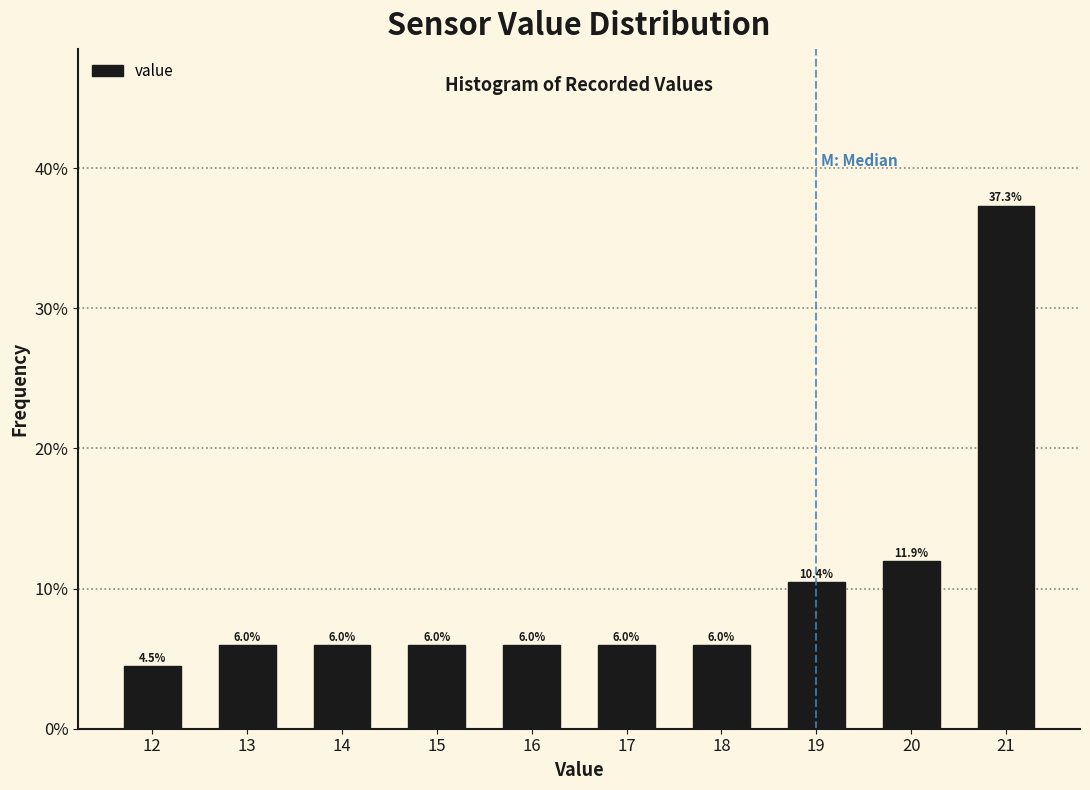

Reading left to right, extract all data points from this chart.

4.5	6.0	6.0	6.0	6.0	6.0	6.0	10.4	11.9	37.3